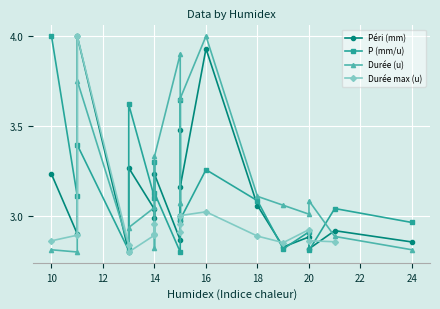

Between 24 and 12, which series saw the biggest shift?

Péri (mm)